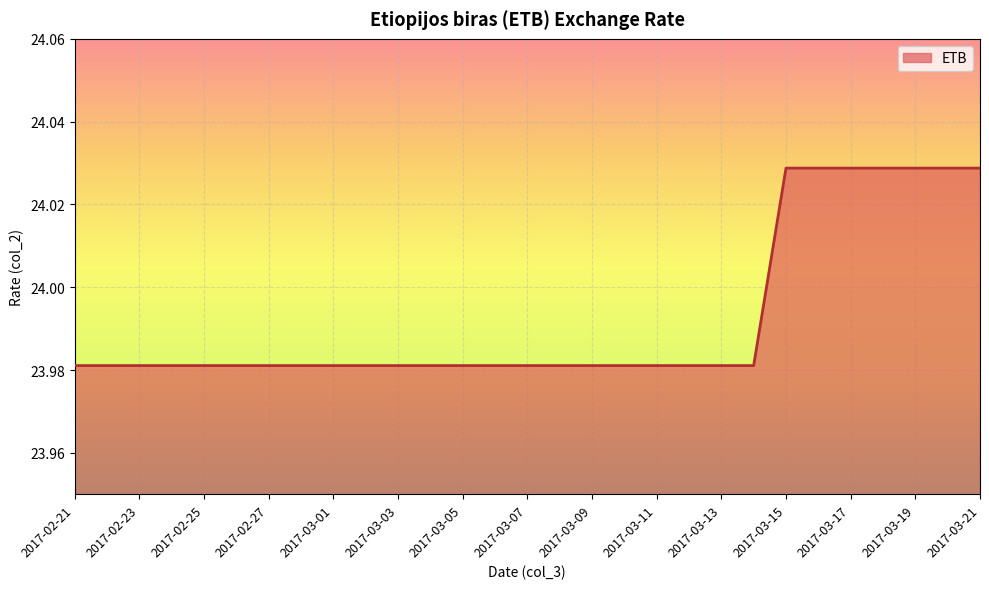

How many lines are shown in the chart?

1